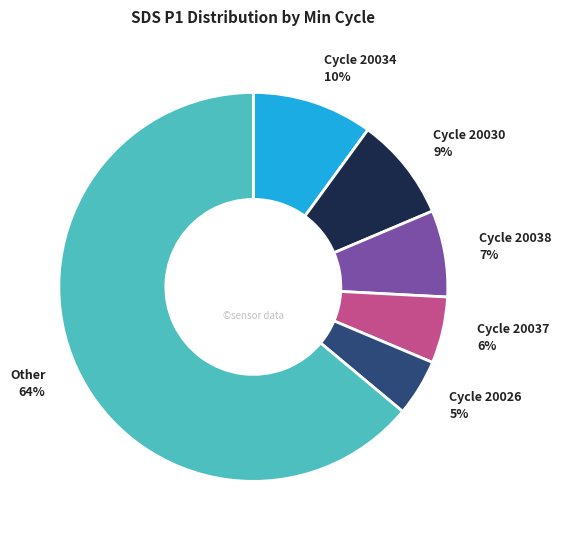

How many slices are in this pie chart?

6